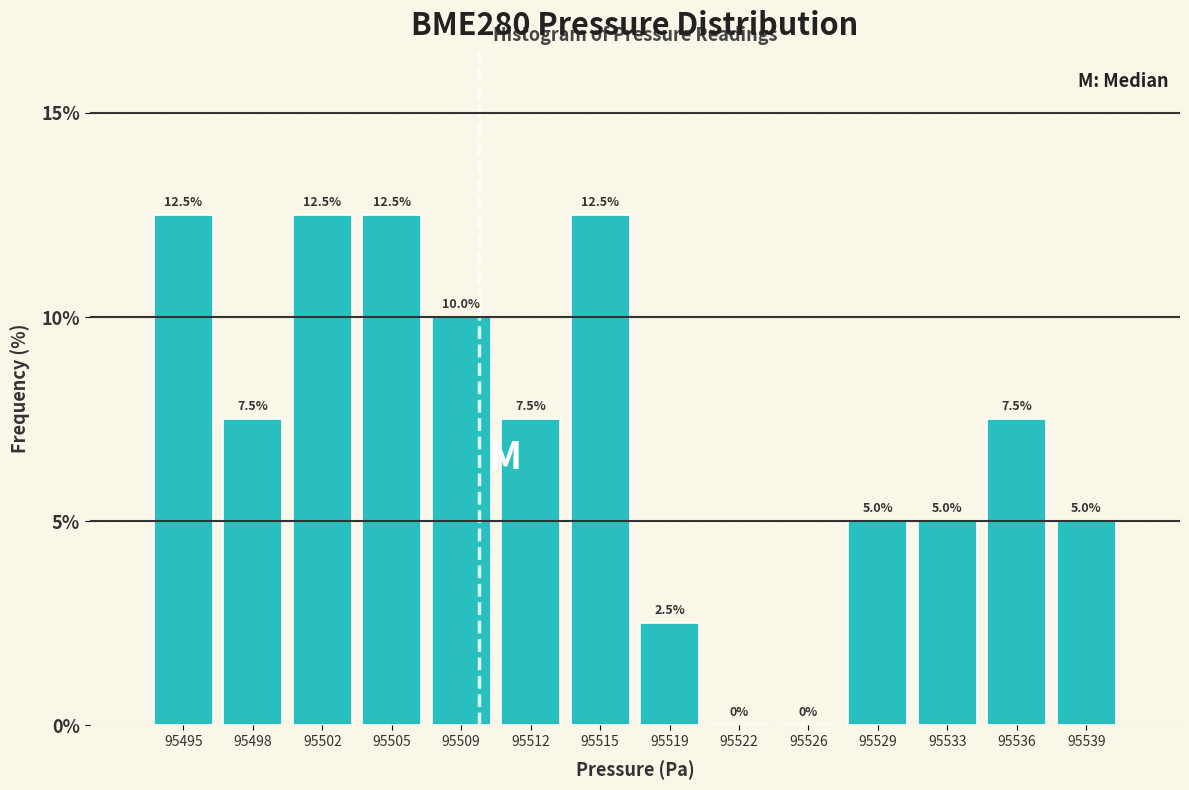

What is the height of the bar covering 95510.5 to 95513.5 on the x-axis? The bar edges are not printed on the chart, so give them approximately, as read against the axis.

7.5